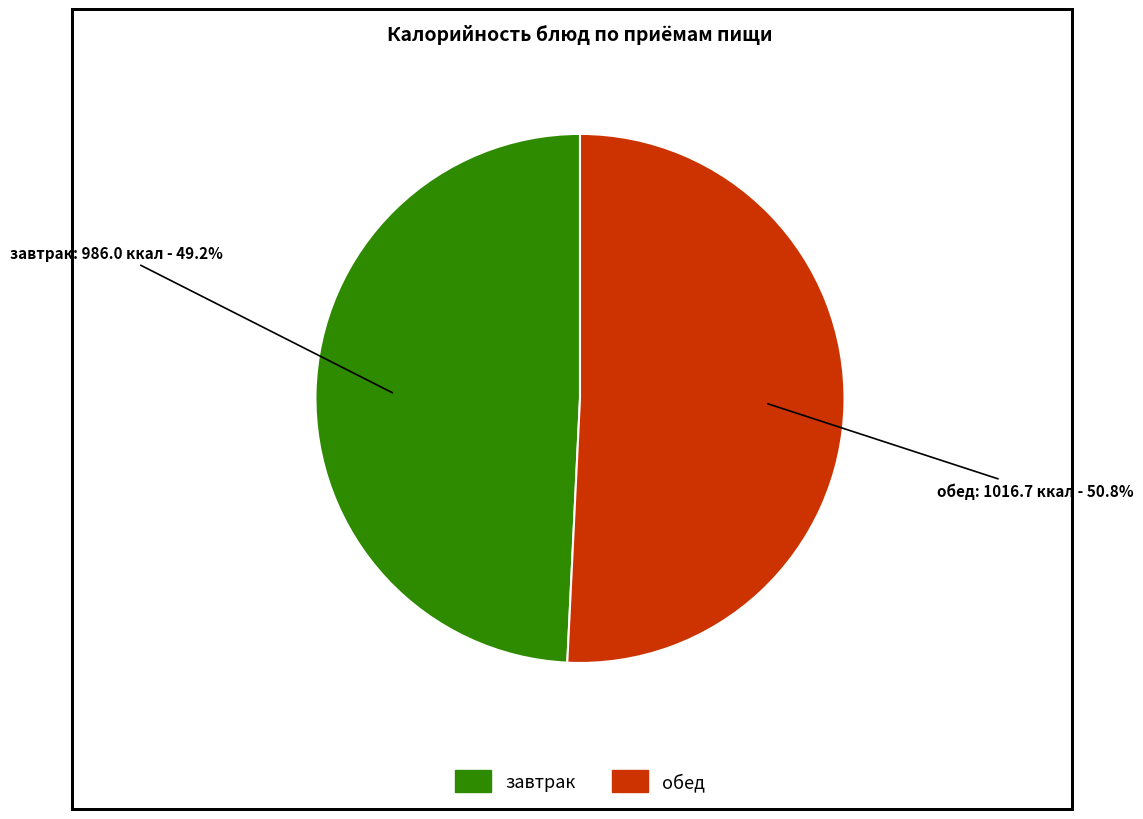

Does any single category account for the majority?

Yes